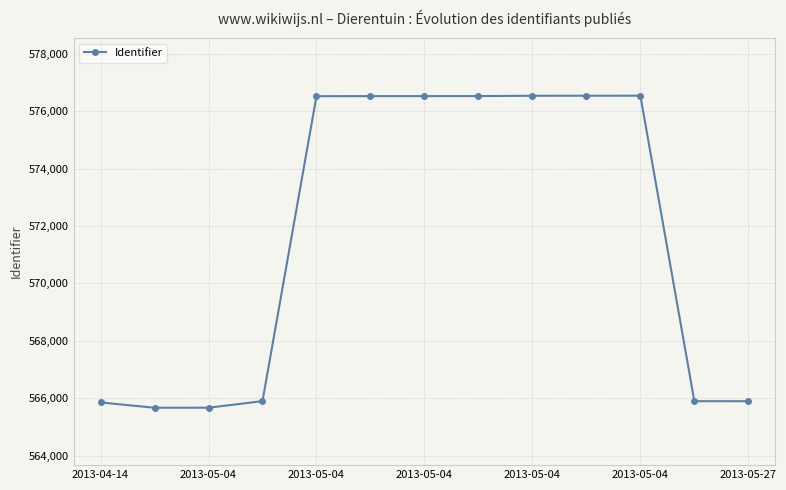

What is the value of the 1st point from the left?

565852